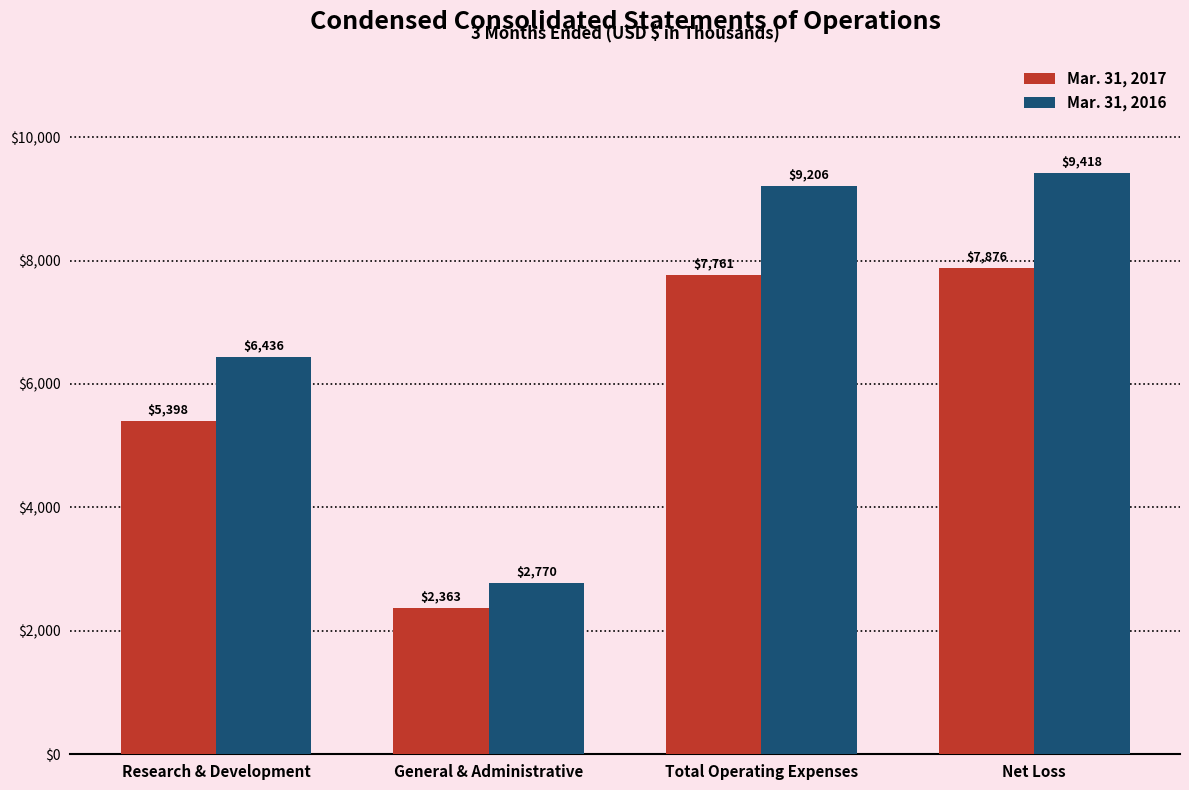

What are all the series names shown in the legend?

Mar. 31, 2017, Mar. 31, 2016